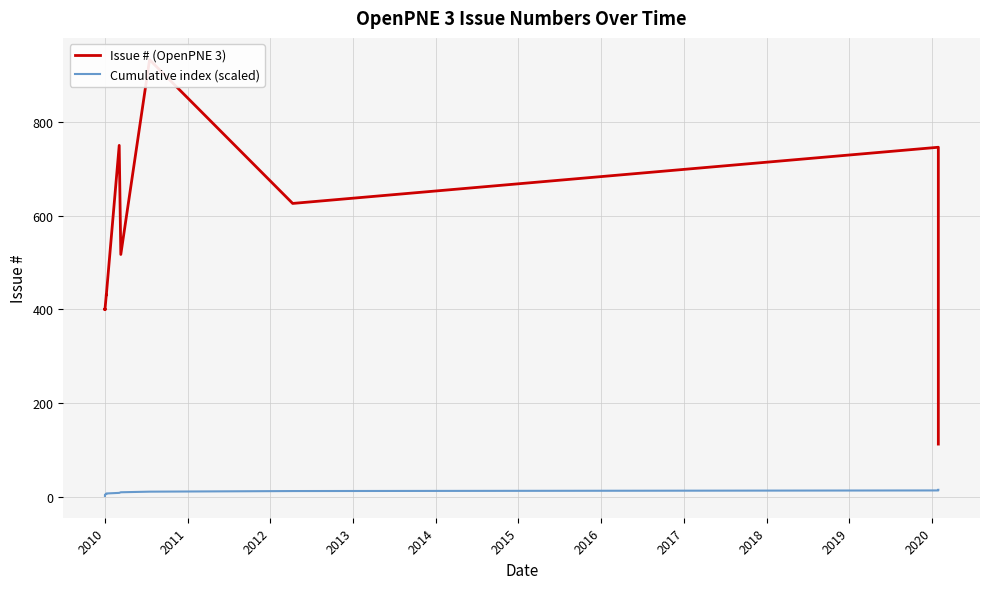

What are all the series names shown in the legend?

Issue # (OpenPNE 3), Cumulative index (scaled)